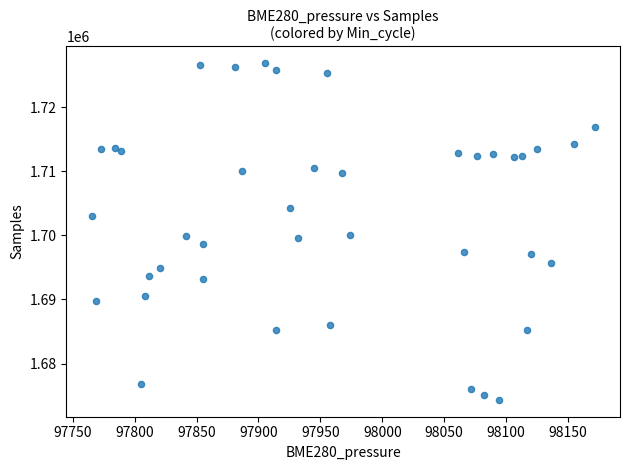

What is the range of Y values (max minus min)?

52529